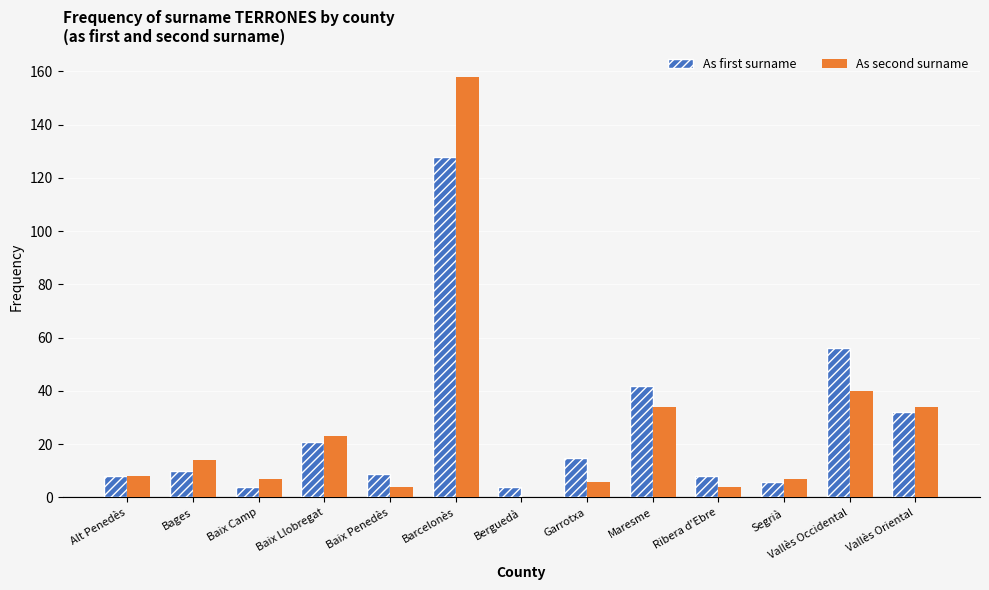

Reading left to right, extract all data points from this chart.

As first surname: Alt Penedès=8	Bages=10	Baix Camp=4	Baix Llobregat=21	Baix Penedès=9	Barcelonès=128	Berguedà=4	Garrotxa=15	Maresme=42	Ribera d'Ebre=8	Segrià=6	Vallès Occidental=56	Vallès Oriental=32
As second surname: Alt Penedès=8	Bages=14	Baix Camp=7	Baix Llobregat=23	Baix Penedès=4	Barcelonès=158	Berguedà=0	Garrotxa=6	Maresme=34	Ribera d'Ebre=4	Segrià=7	Vallès Occidental=40	Vallès Oriental=34